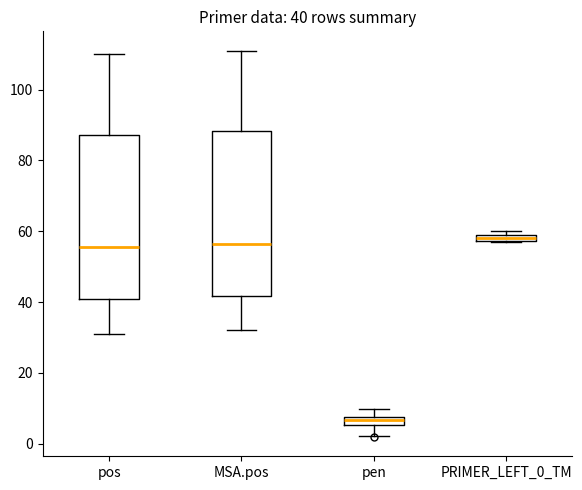

Which box's median line is the lowest?

pen